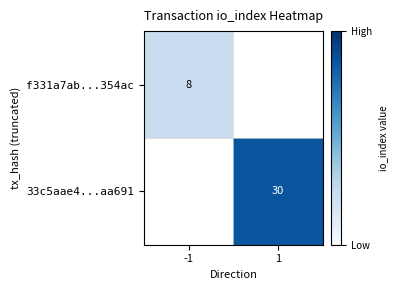

True or false: 33c5aae4...aa691 has a value of 6 at 1.

False